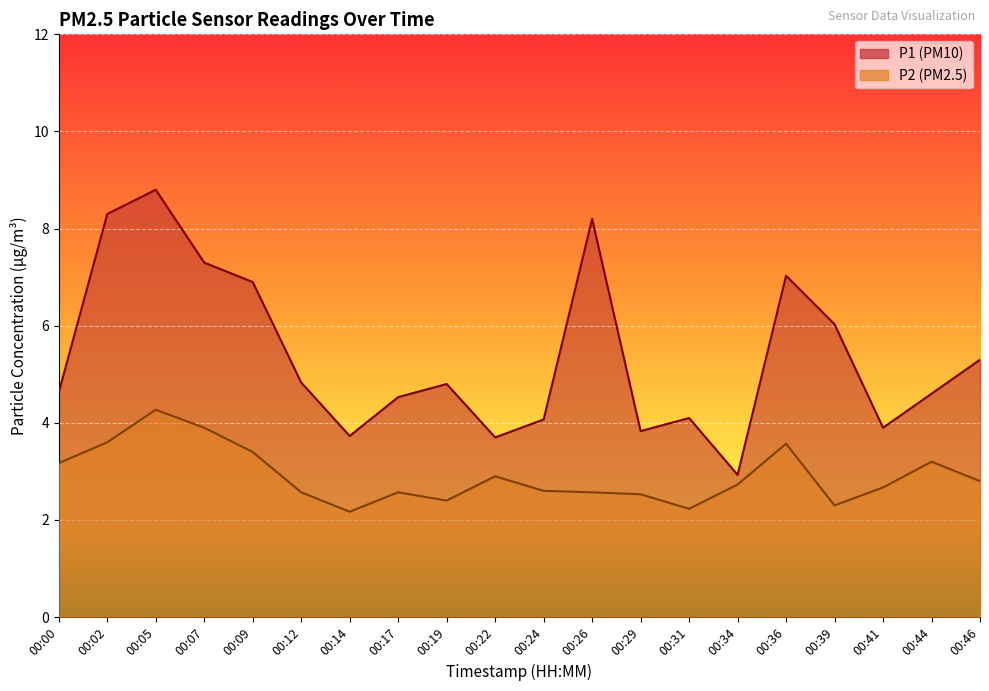

What is the maximum value shown in the chart?

8.8